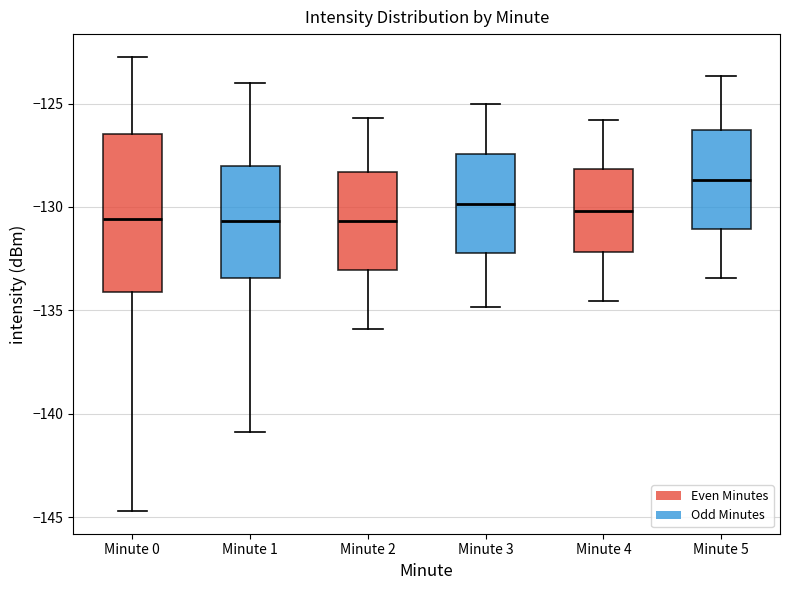

Reading left to right, transcribe this box plot: for each box, give where its median line is, the range the box spans, and where its two whiskers end, as read against the y-axis. The values are not printed on the chart, so give them approximately, as read against the axis.

Minute 0: median -130.5, box -134.0 to -126.5, whiskers -144.5 to -122.5
Minute 1: median -130.5, box -133.5 to -128.0, whiskers -141.0 to -124.0
Minute 2: median -130.5, box -133.0 to -128.5, whiskers -136.0 to -125.5
Minute 3: median -130.0, box -132.0 to -127.5, whiskers -135.0 to -125.0
Minute 4: median -130.0, box -132.0 to -128.0, whiskers -134.5 to -126.0
Minute 5: median -128.5, box -131.0 to -126.5, whiskers -133.5 to -123.5